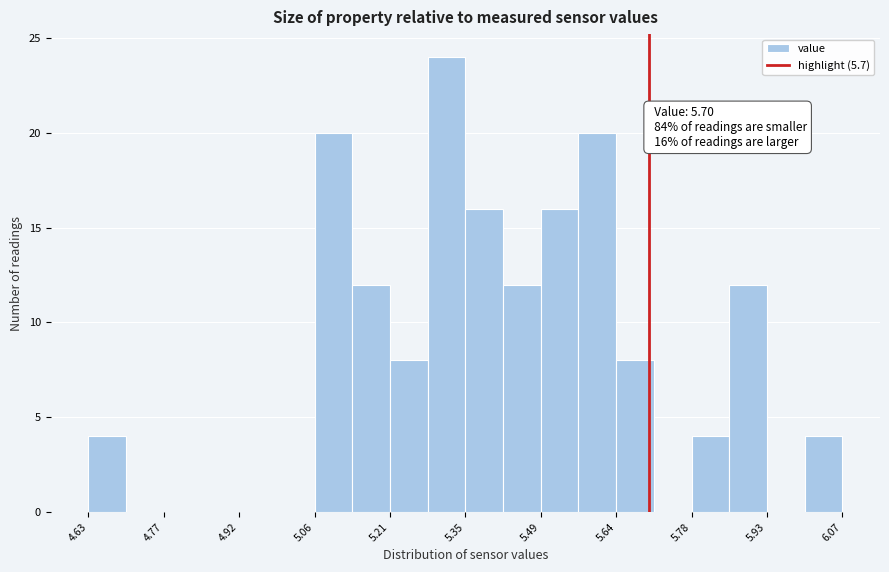

Around what value on the x-axis is the tallest bar? Give the approximate position of its centre, as read against the axis.

5.32